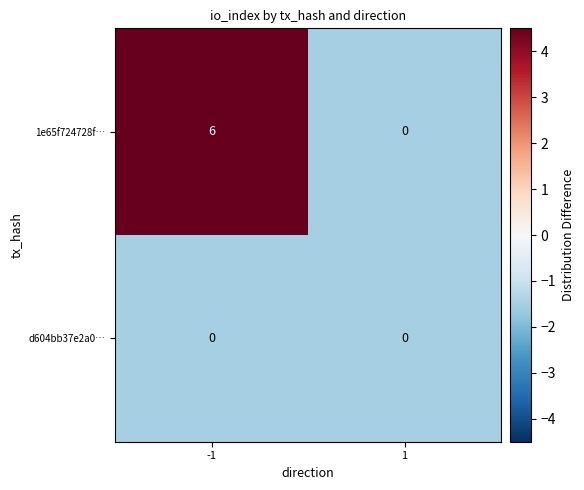

Which series has the largest total across all categories?

1e65f724728f…